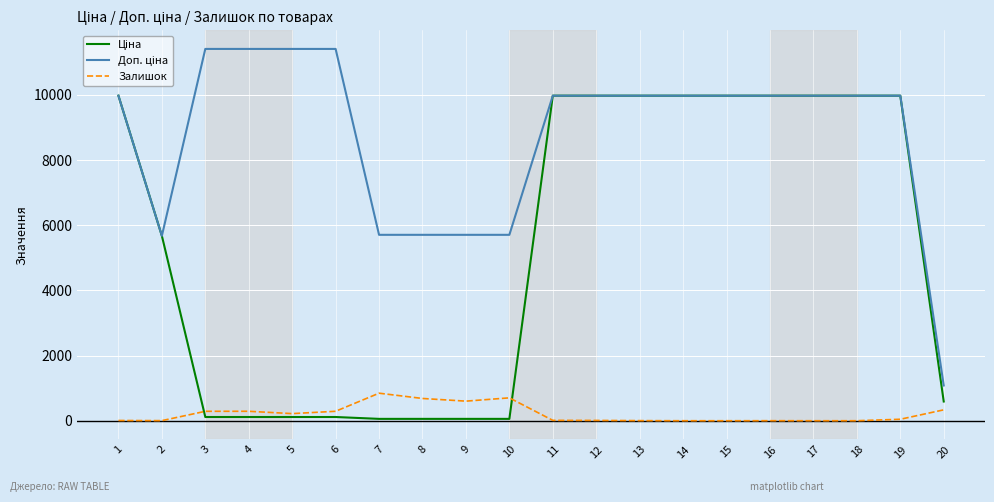

What is the greatest value displayed?

11410.0